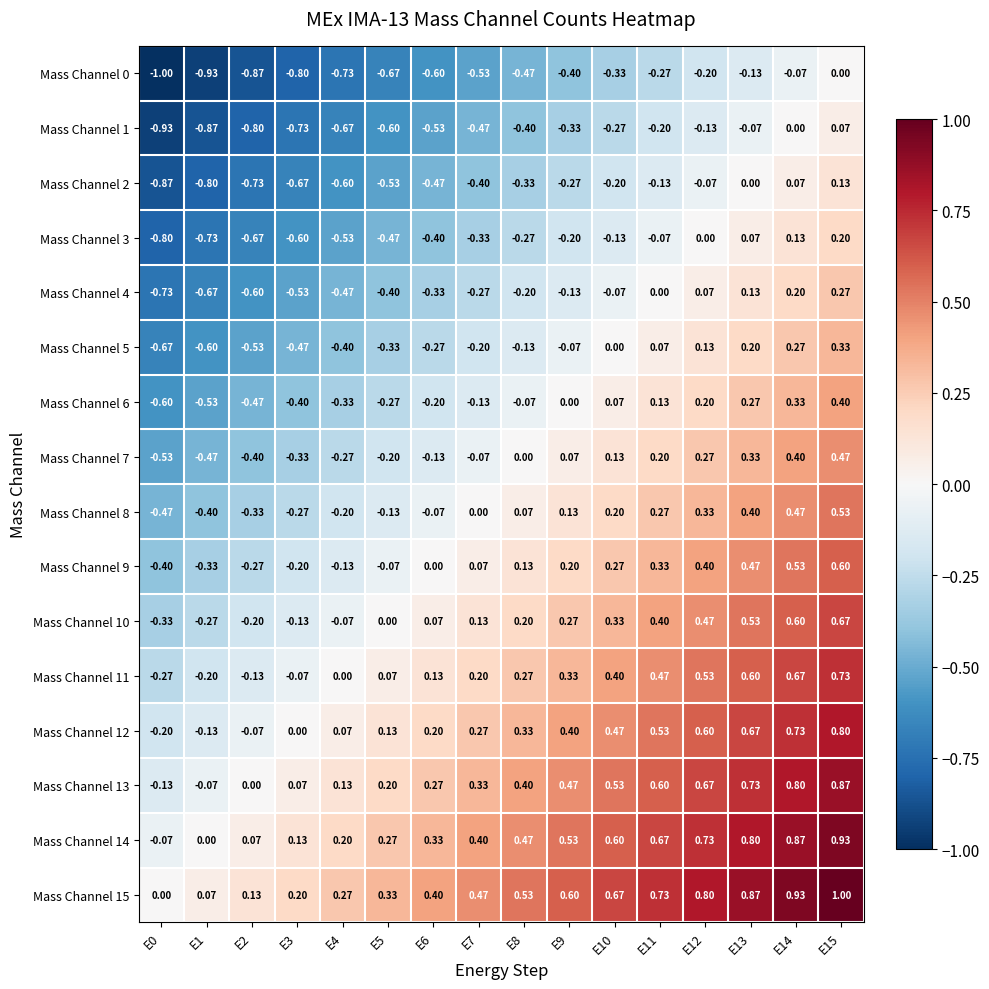

How many values in the Mass Channel 15 series exceed 0?

15